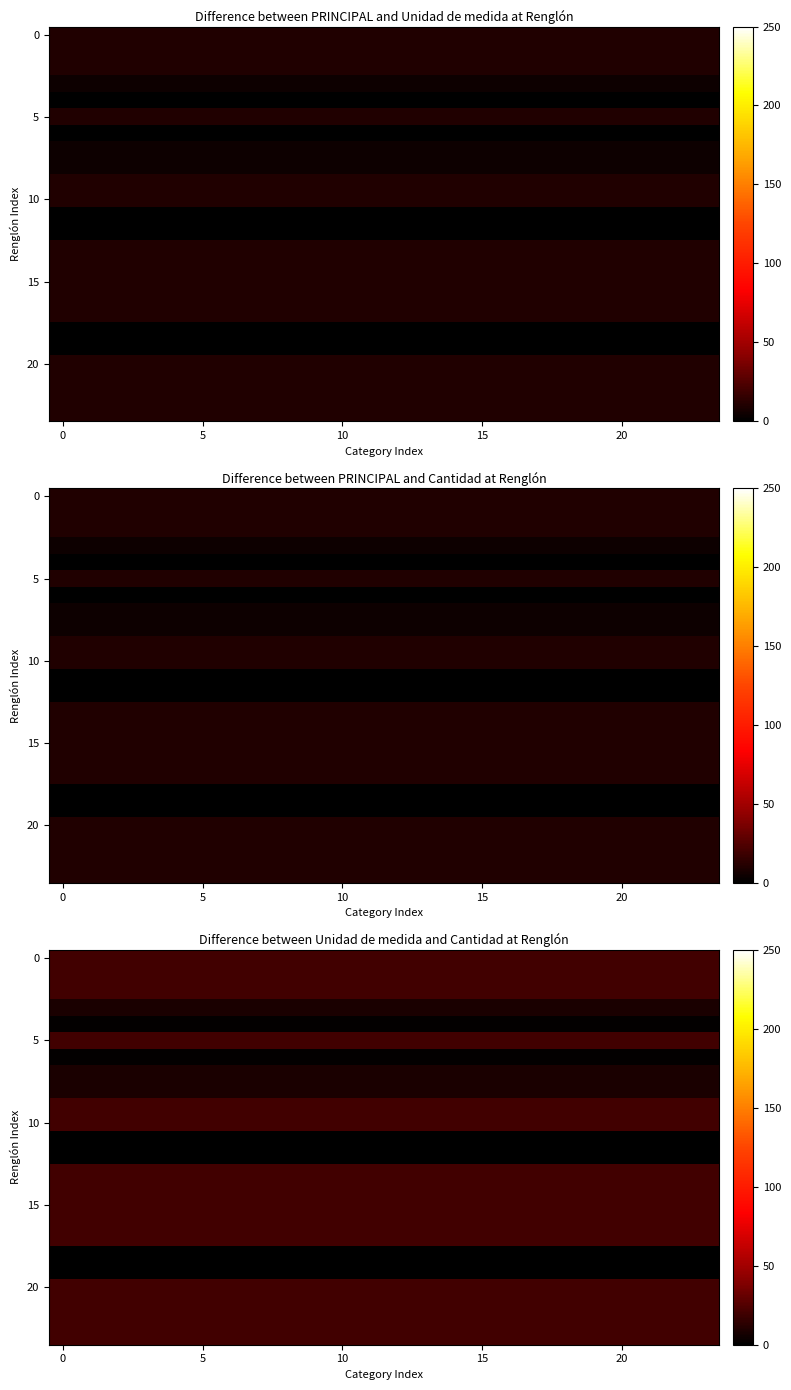

Count the number of data series in this chart.

24